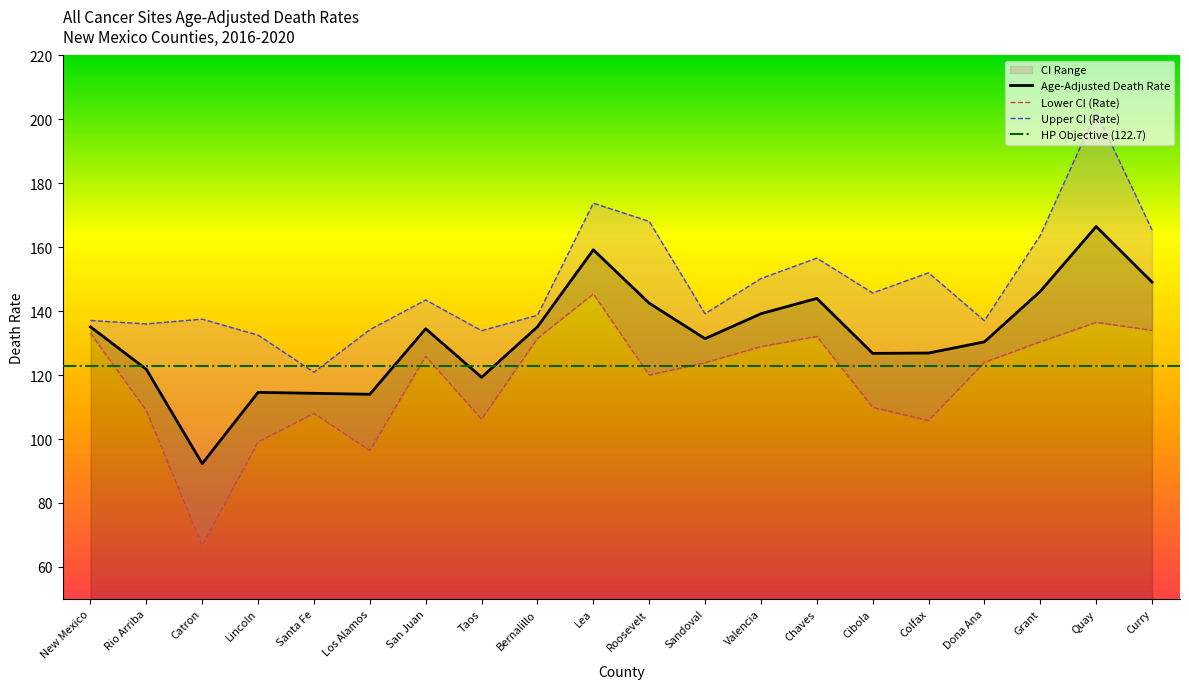

Reading right to left, list all the values displayed in this chart.

Age-Adjusted Death Rate: 149.1	166.5	146.2	130.4	126.9	126.8	144.0	139.2	131.4	142.5	159.2	135.1	119.3	134.5	114.0	114.3	114.6	92.3	121.8	135.1
Lower CI (Rate): 134.0	136.5	130.4	124.0	105.8	109.9	132.1	128.9	123.9	120.0	145.4	131.5	106.2	125.9	96.4	108.0	99.1	66.7	108.9	133.1
Upper CI (Rate): 165.4	202.3	163.7	137.0	152.0	145.7	156.6	150.2	139.2	168.1	173.8	138.7	133.9	143.5	134.2	120.9	132.5	137.5	136.0	137.1